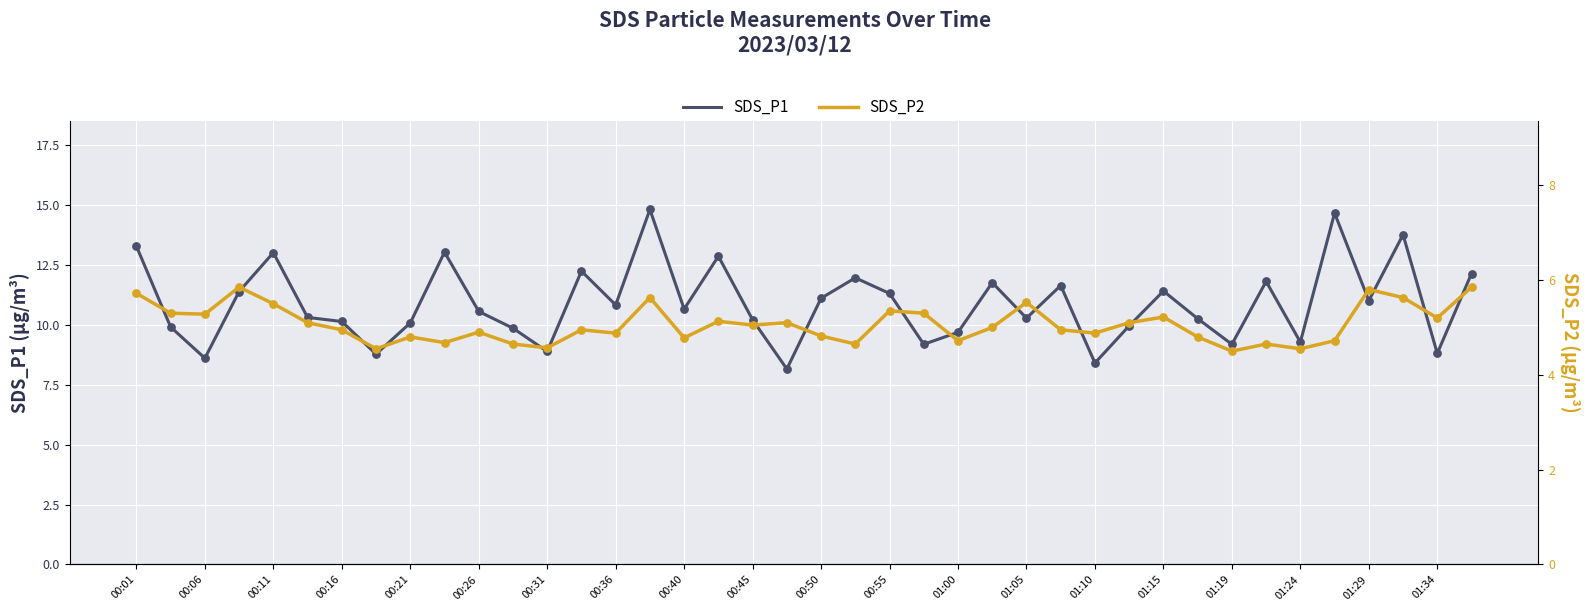

What is the lowest value of the SDS_P1 series?

8.2